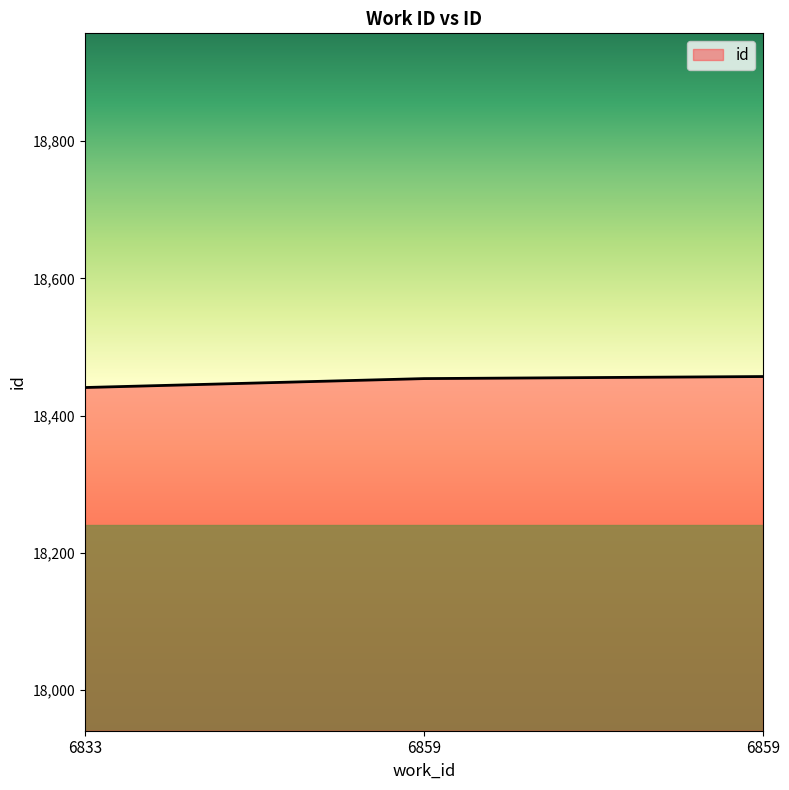

Which has a higher value, 6833 or 6859?

6859